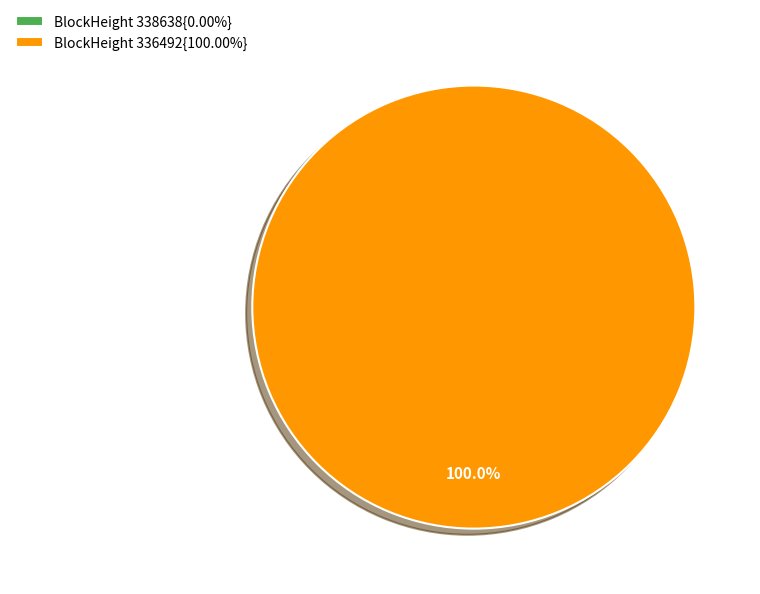

To the nearest percent, what is the combined percentage of 338638 and 336492?

100%